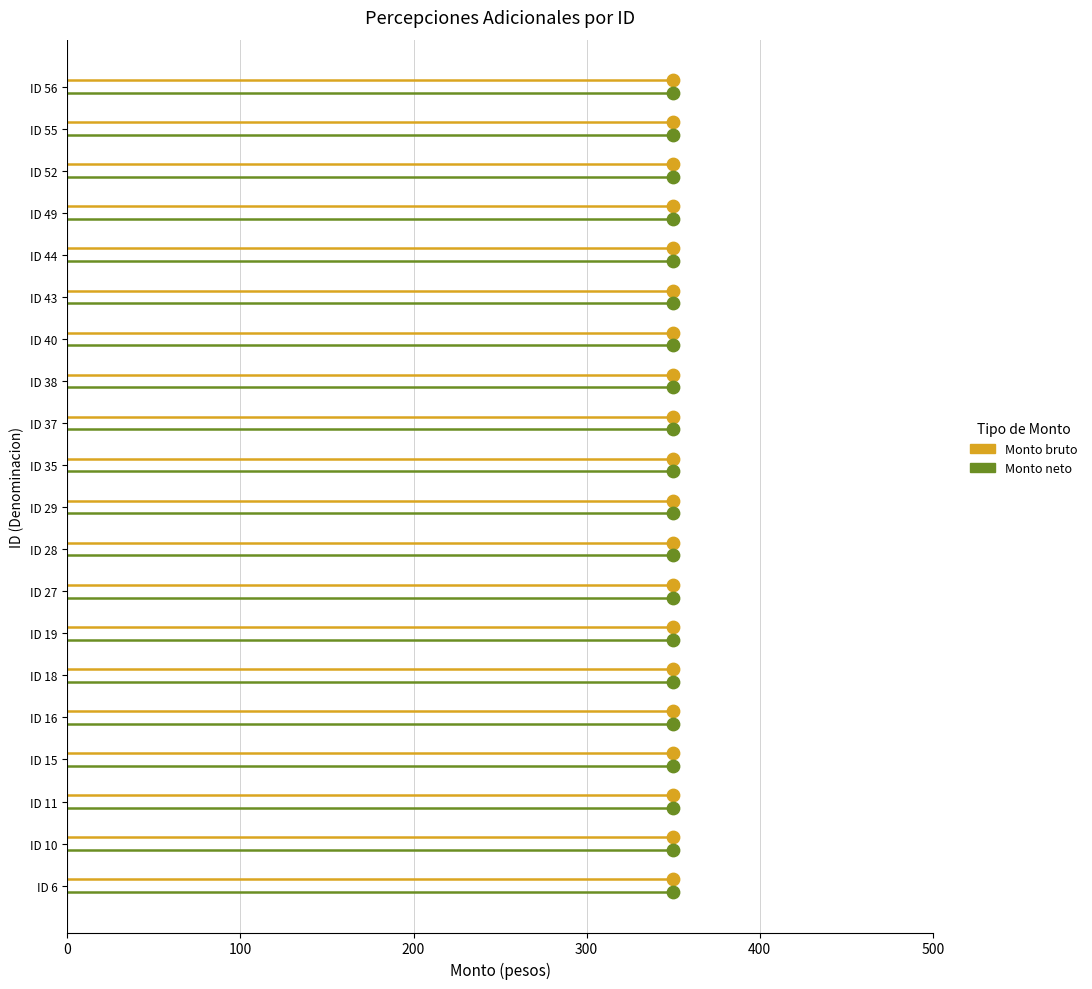

Is the value of Monto neto at 100 greater than the value of Monto bruto at 0?

No